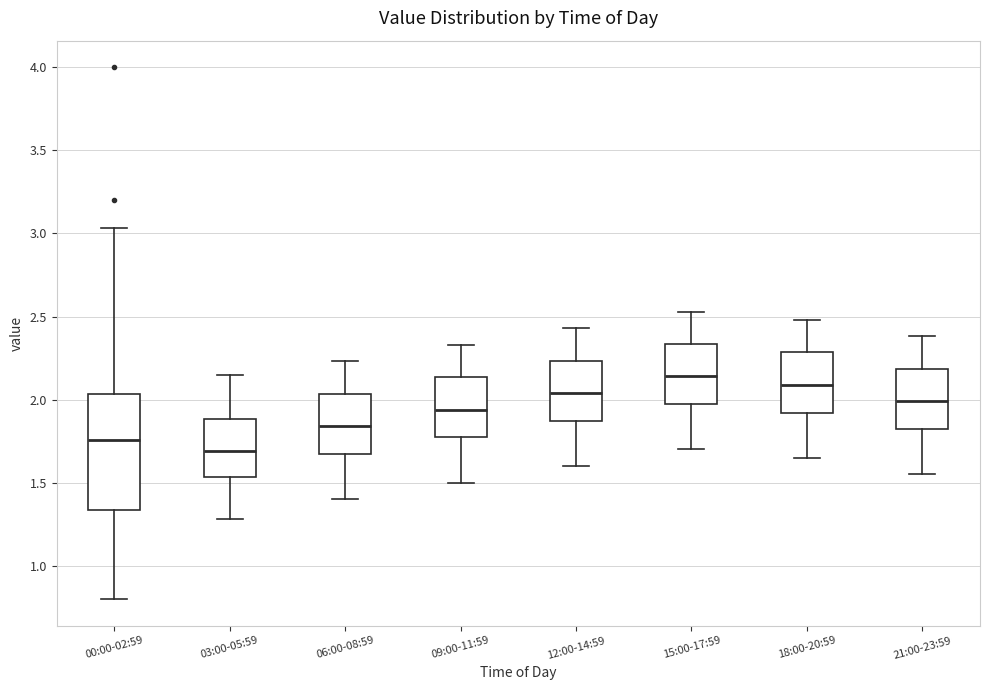

Comparing the boxes themselves (not the whiskers), which one is the tallest?

00:00-02:59